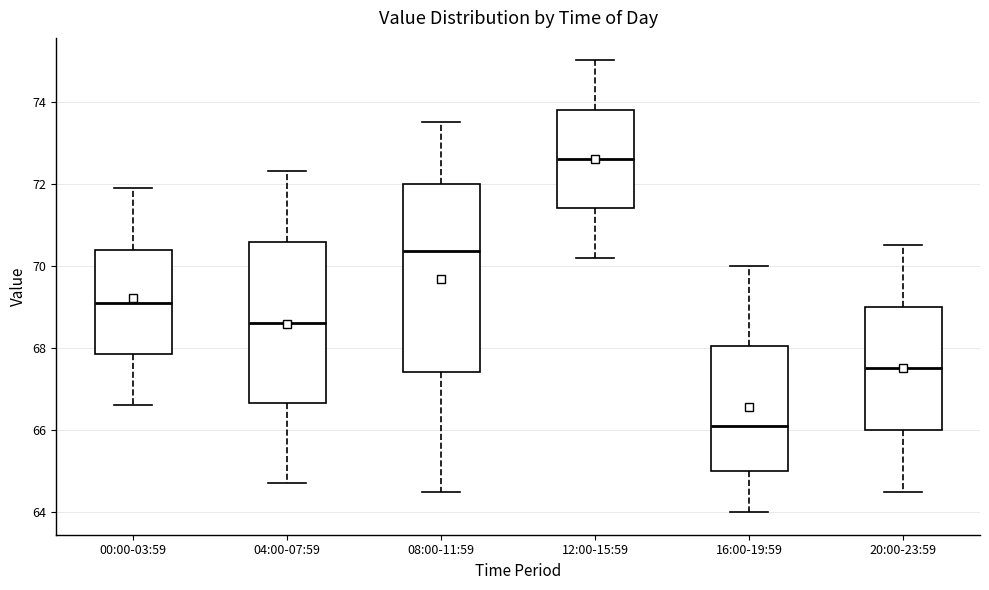

Reading left to right, transcribe this box plot: for each box, give where its median line is, the range the box spans, and where its two whiskers end, as read against the y-axis. The values are not printed on the chart, so give them approximately, as read against the axis.

00:00-03:59: median 69.2, box 67.8 to 70.4, whiskers 66.6 to 72.0
04:00-07:59: median 68.6, box 66.6 to 70.6, whiskers 64.8 to 72.4
08:00-11:59: median 70.4, box 67.4 to 72.0, whiskers 64.6 to 73.6
12:00-15:59: median 72.6, box 71.4 to 73.8, whiskers 70.2 to 75.0
16:00-19:59: median 66.2, box 65.0 to 68.0, whiskers 64.0 to 70.0
20:00-23:59: median 67.6, box 66.0 to 69.0, whiskers 64.6 to 70.6